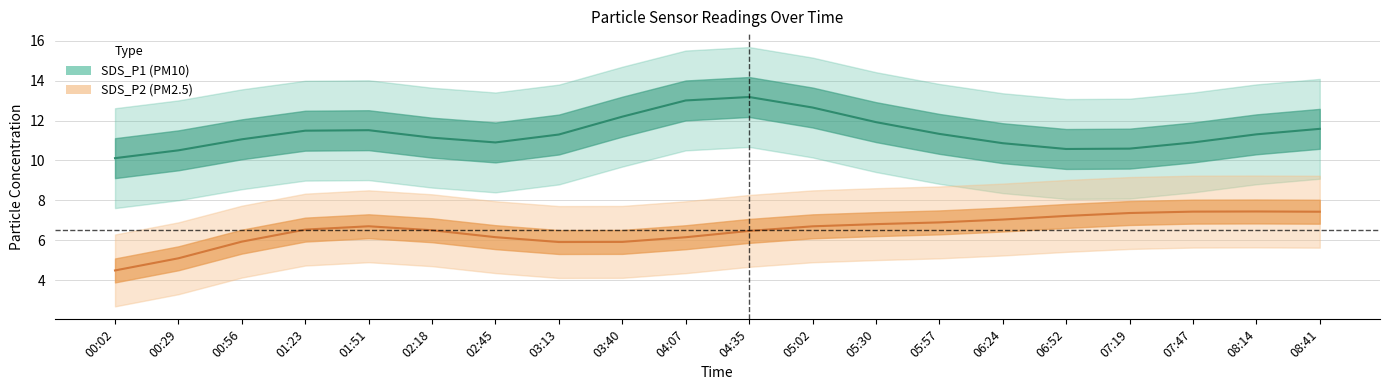

Is it true that SDS_P2 equals 3.7 at 7?

False